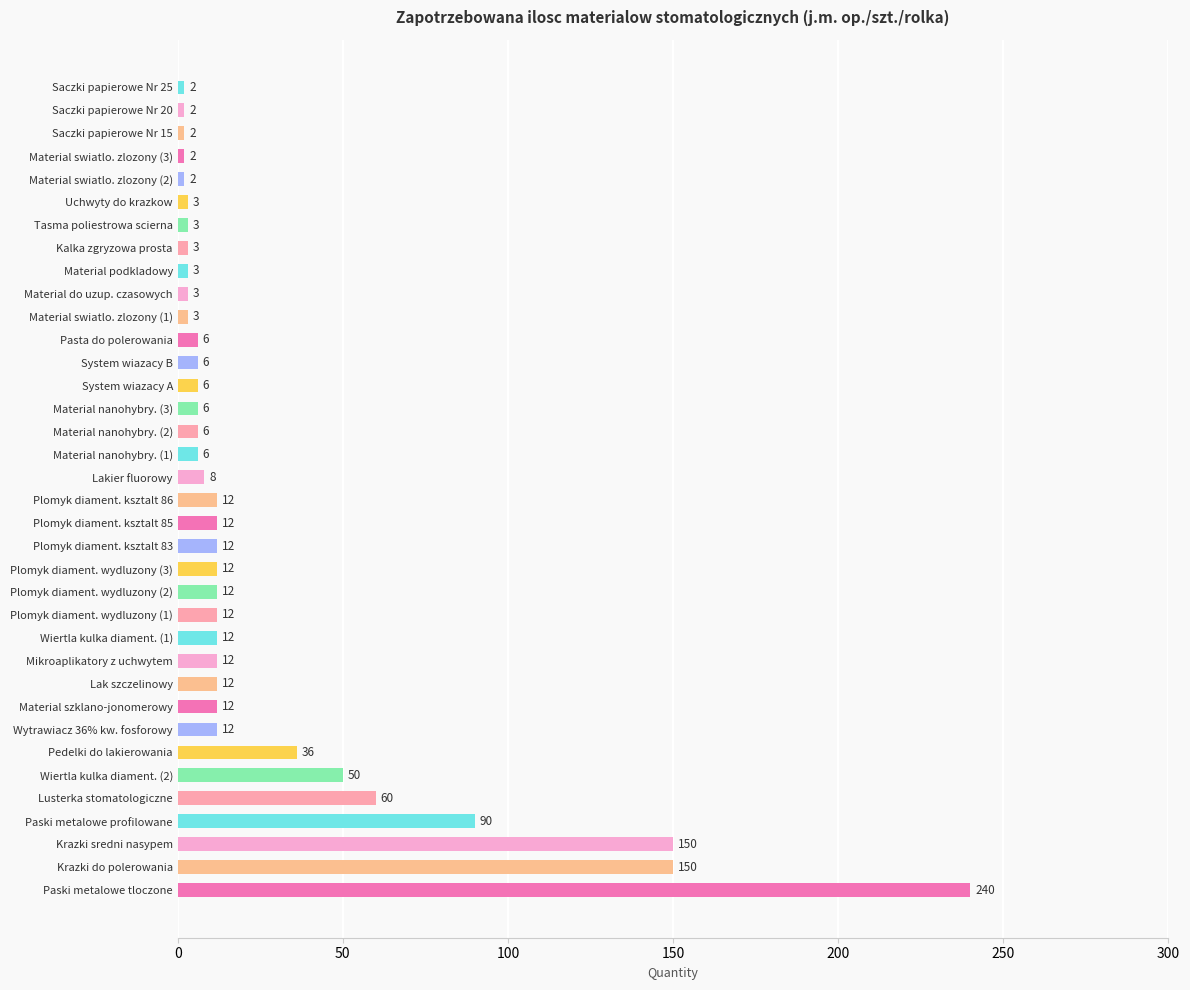

The chart shows a value of 53 at Paski metalowe profilowane. True or false?

False